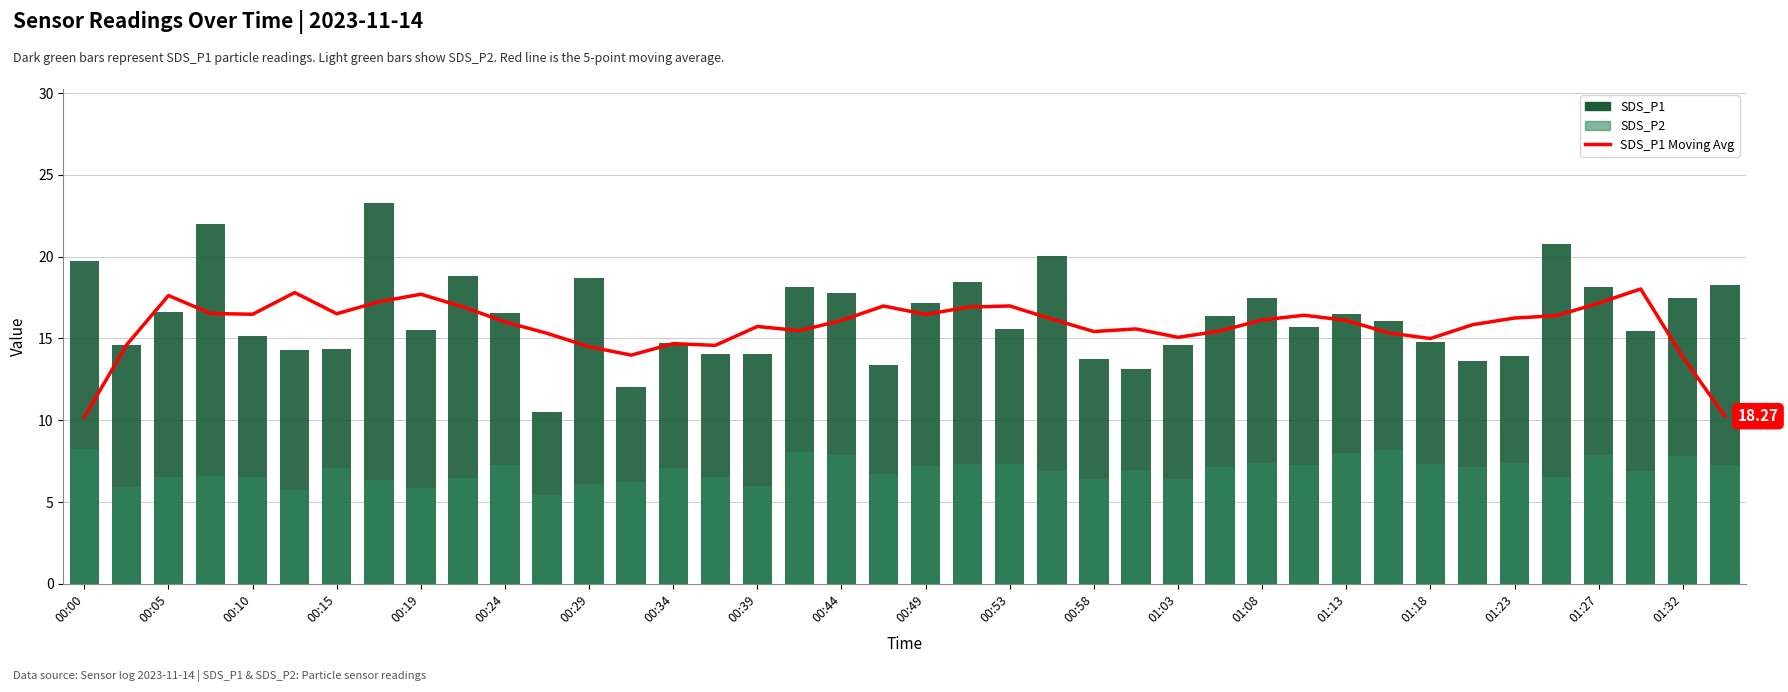

At how many categories does at least one series exceed 11?

40